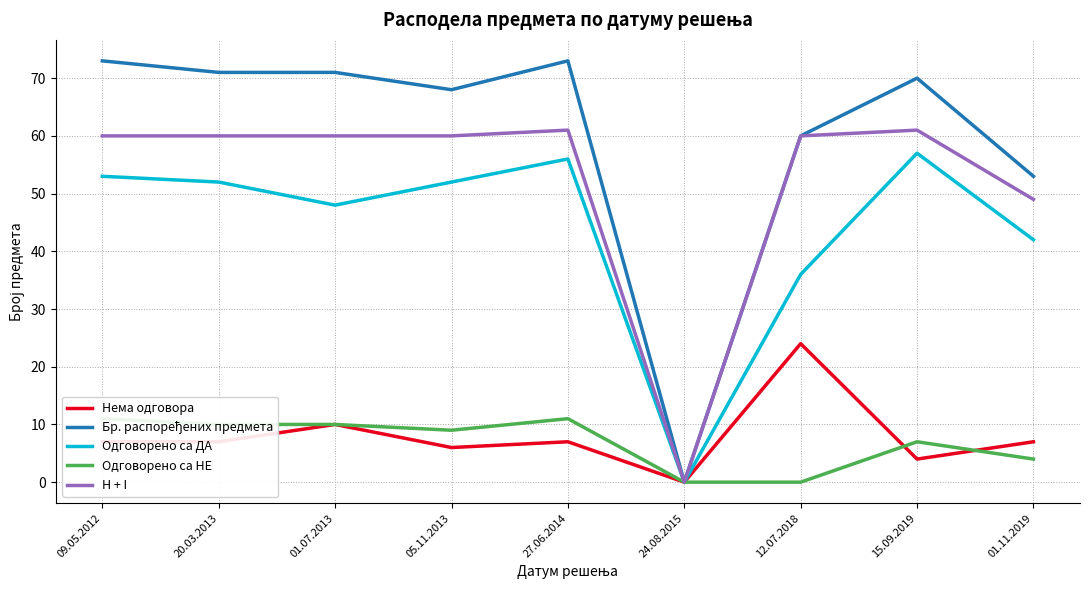

At which category is the sum across all series the highest?

27.06.2014